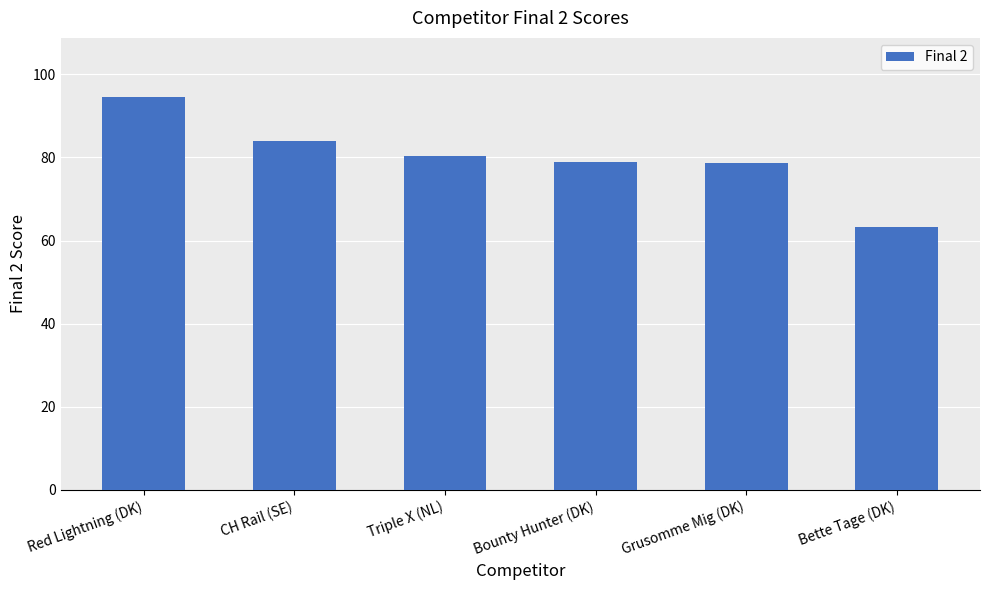

Which label corresponds to the smallest value in the chart?

Bette Tage (DK)